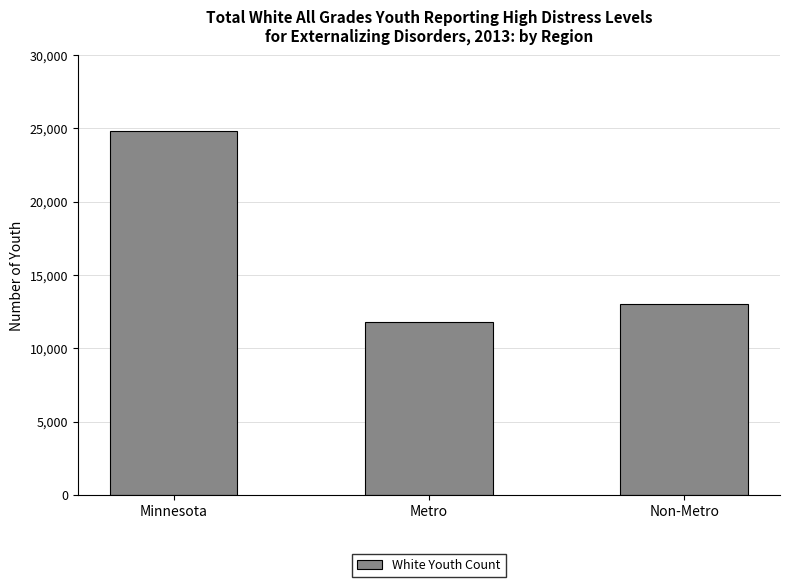

The chart shows a value of 7591 at Non-Metro. True or false?

False